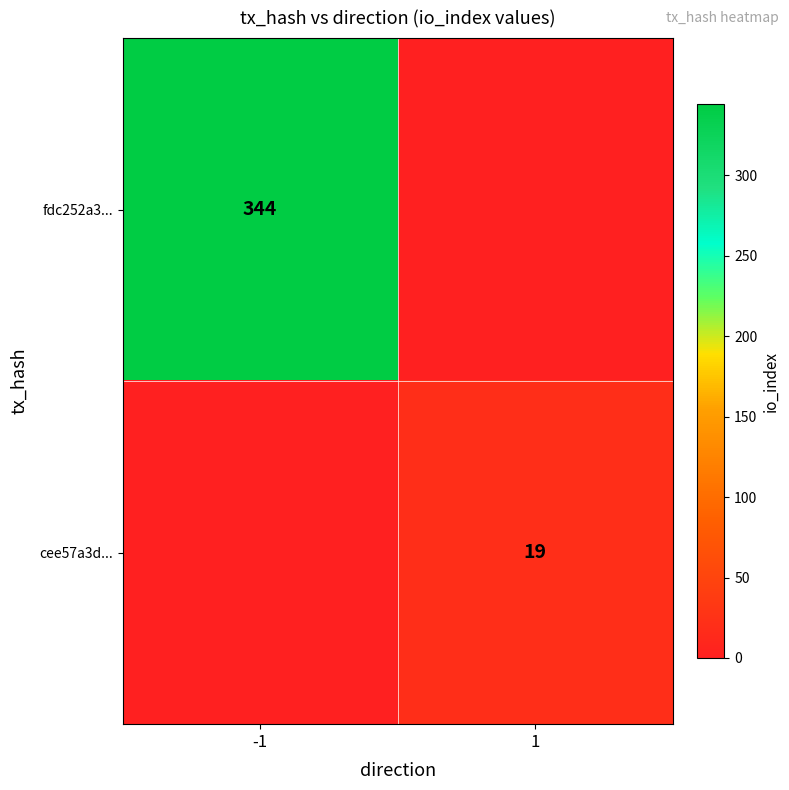

True or false: fdc252a3... has a value of 344 at -1.

True